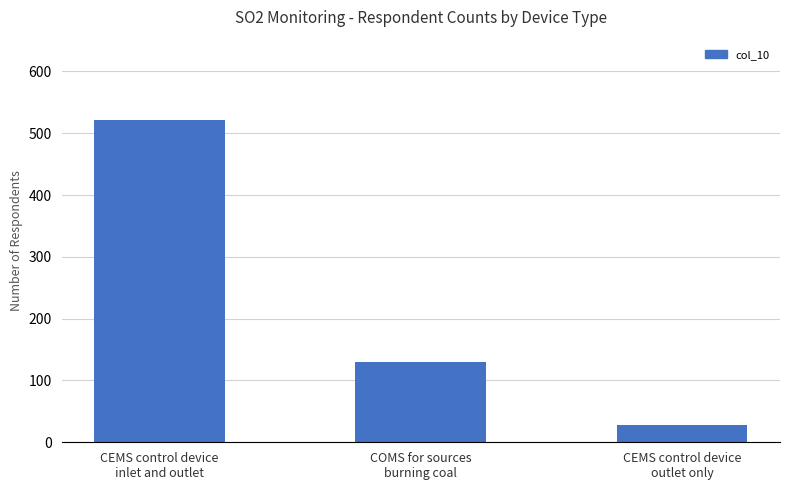

Reading left to right, list all the values displayed in this chart.

CEMS control device
inlet and outlet=521.1	COMS for sources
burning coal=129.2	CEMS control device
outlet only=27.9